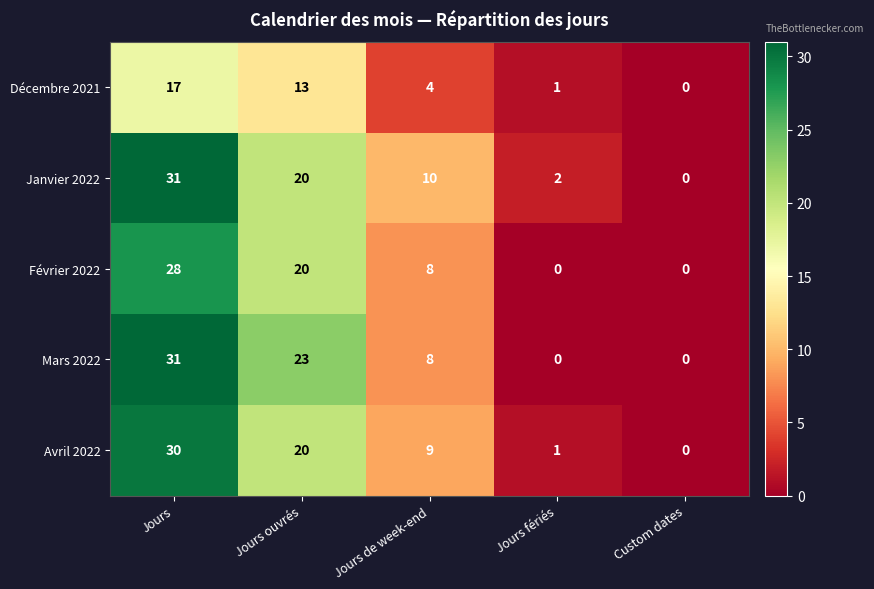

Which series has the largest total across all categories?

Janvier 2022